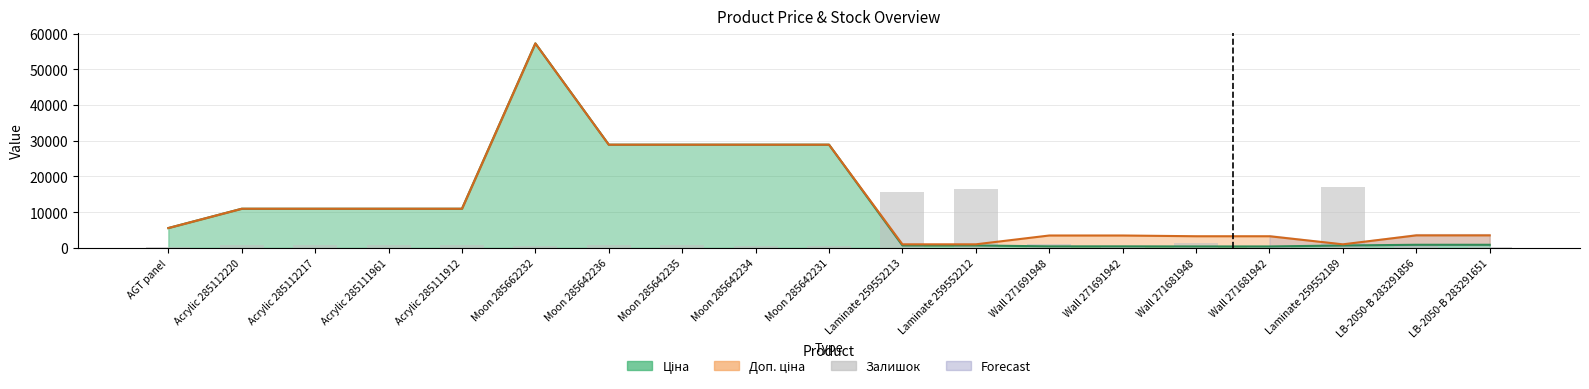

At which label does the data first exceed 740?

Acrylic 285112220